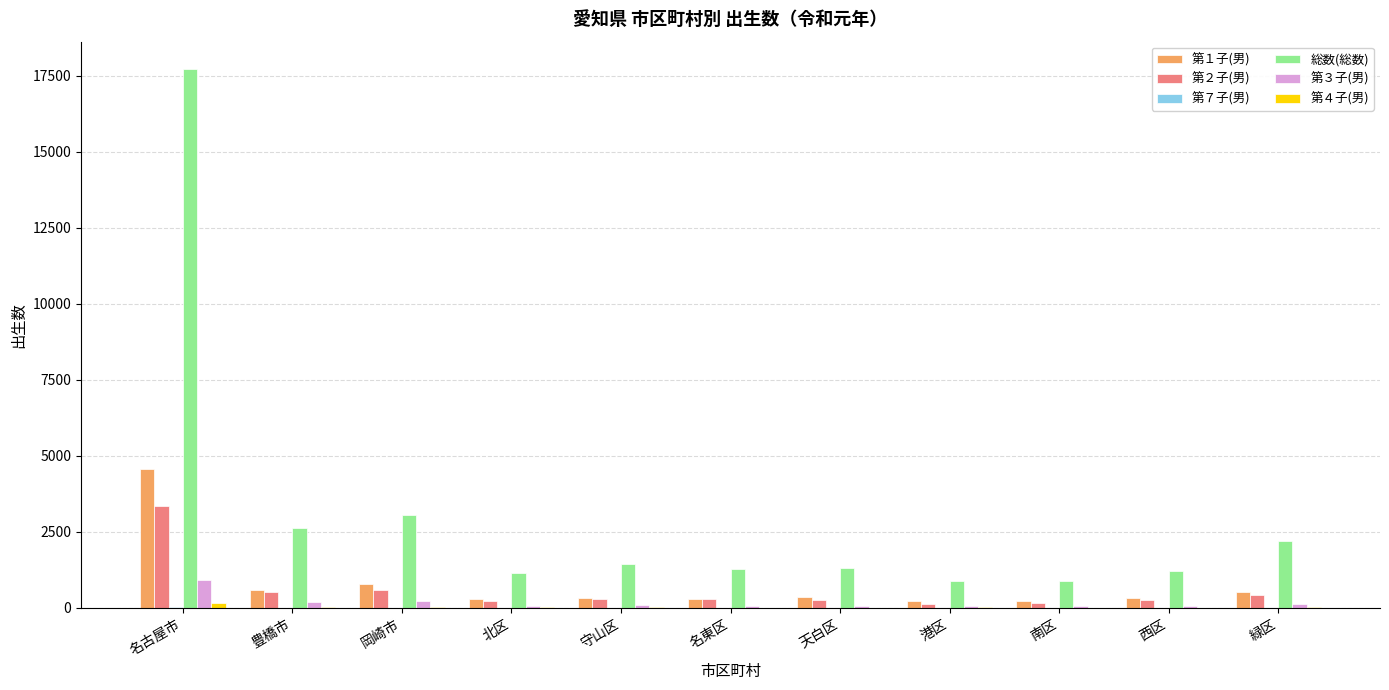

Is it true that 総数(総数) equals 1207 at 西区?

True